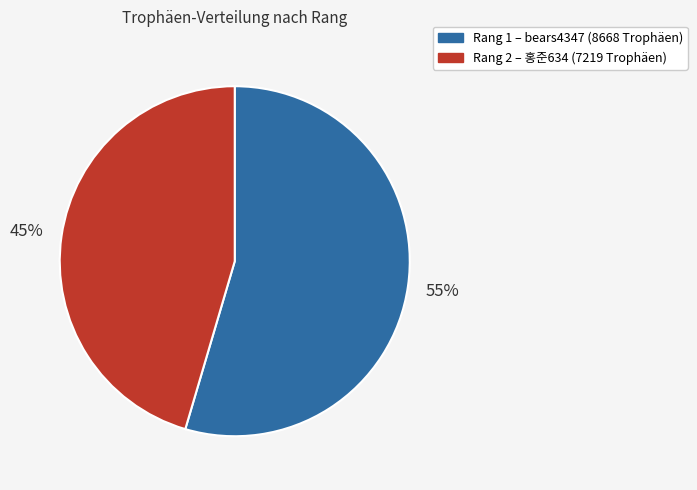

Does any single category account for the majority?

Yes